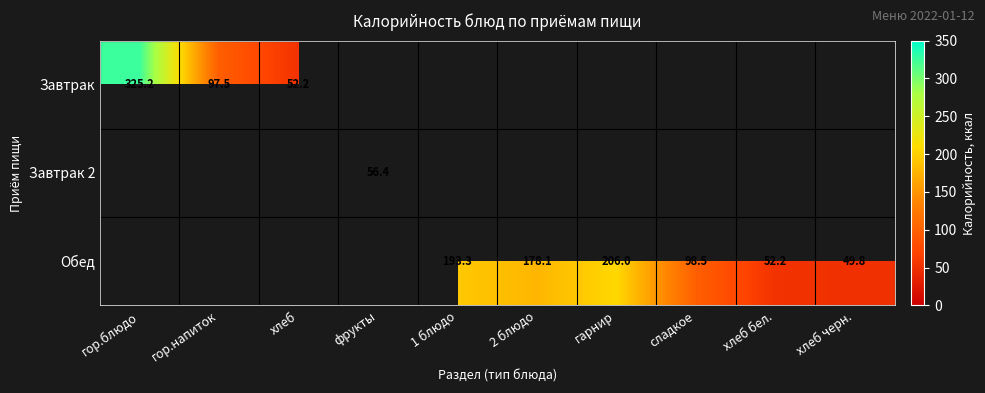

Is the value of Обед at сладкое greater than the value of Завтрак at гор.напиток?

Yes